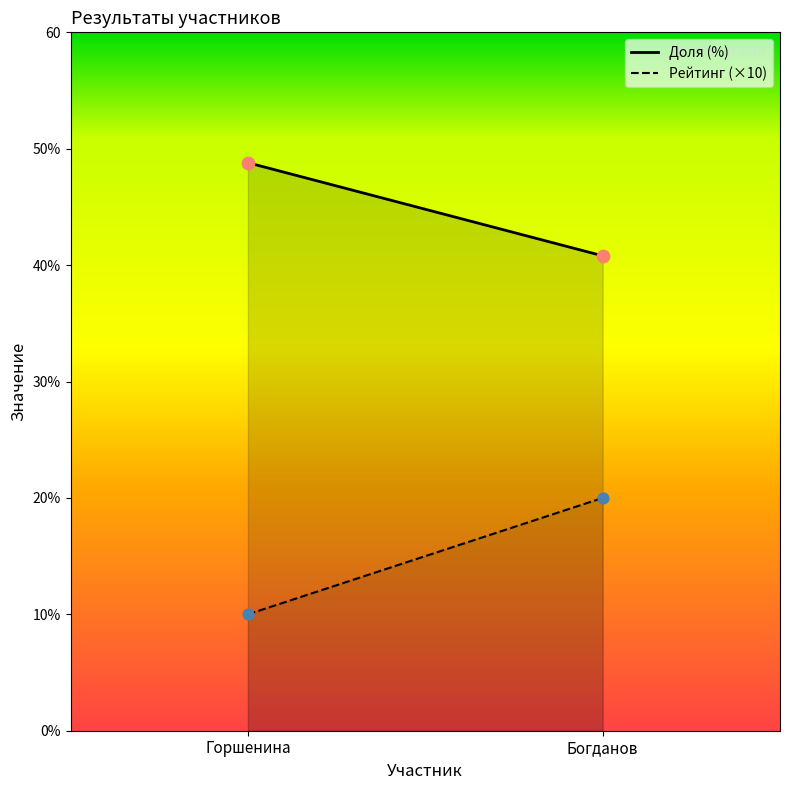

Which series has the largest total across all categories?

Доля